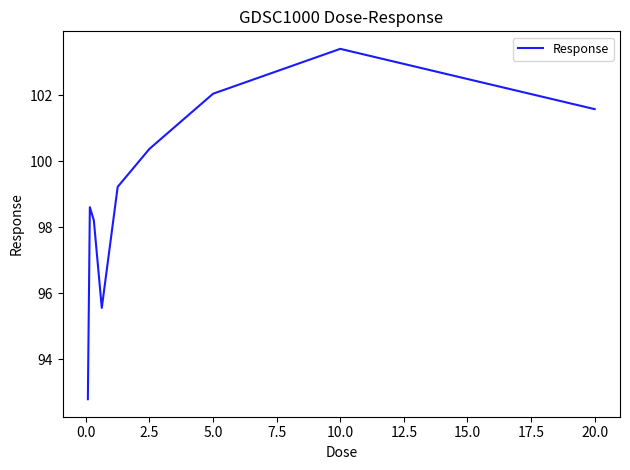

What is the minimum value shown in the chart?

92.8